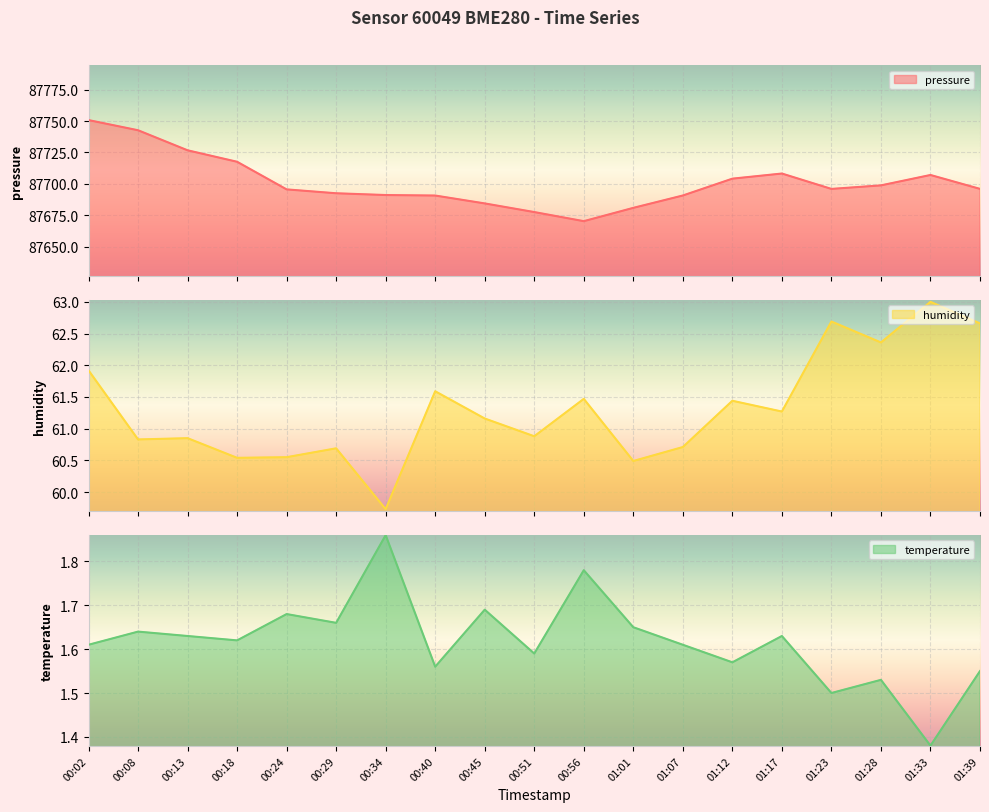

Which series has the largest range (max minus min)?

pressure